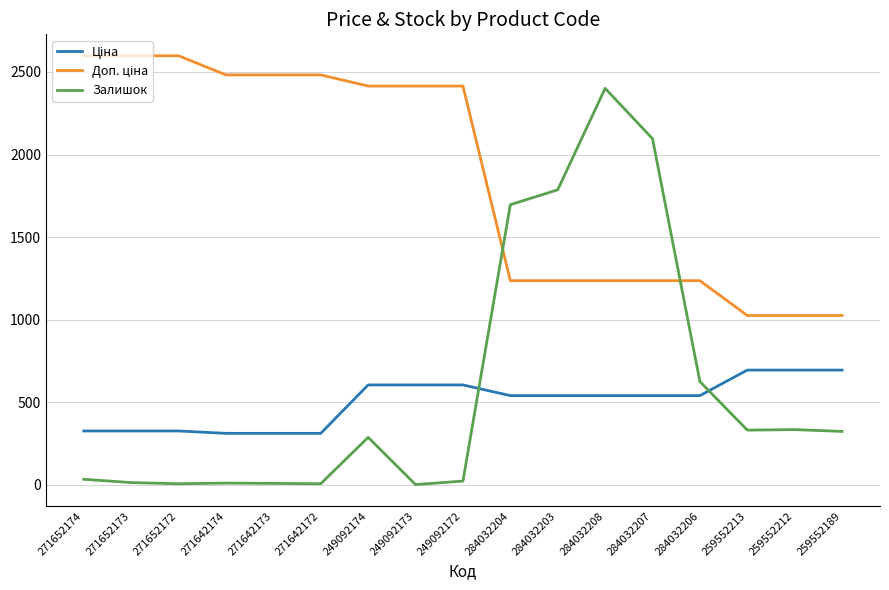

What is the total value across all series at 249092174?

3304.6